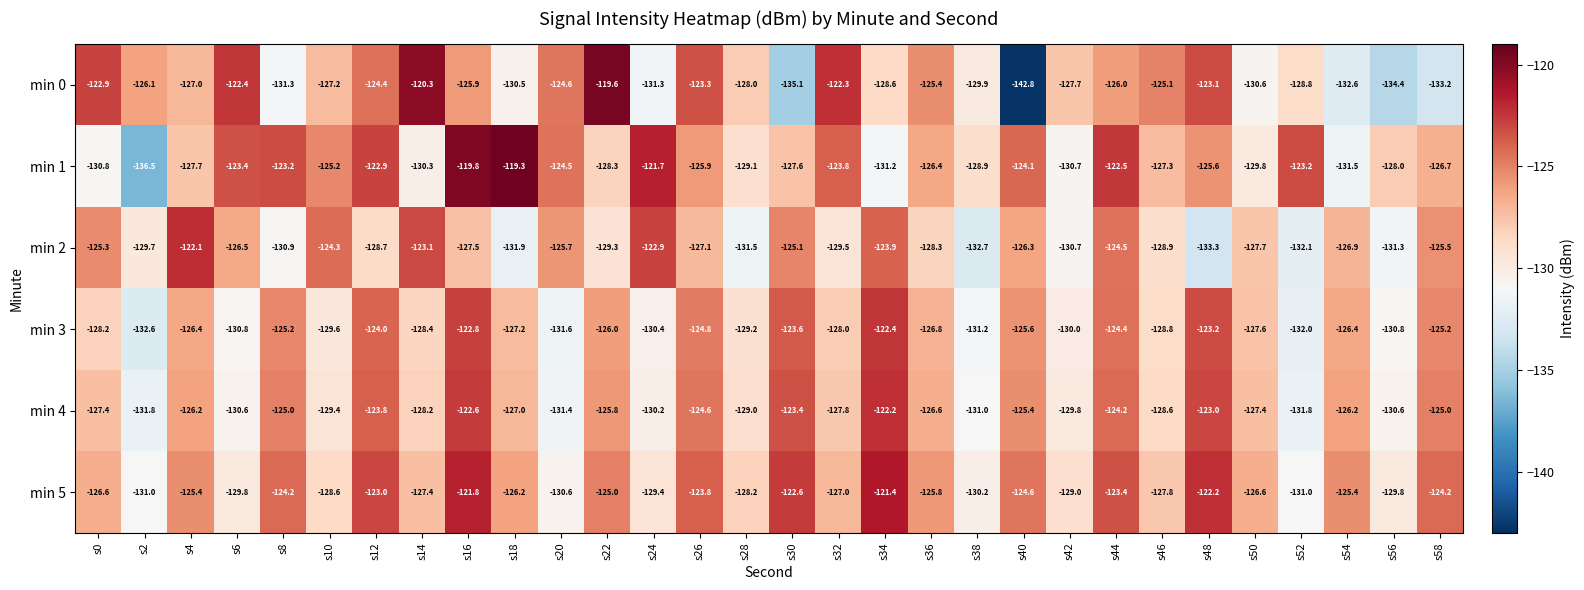

True or false: min 5 has a value of -130.2 at s38.

True